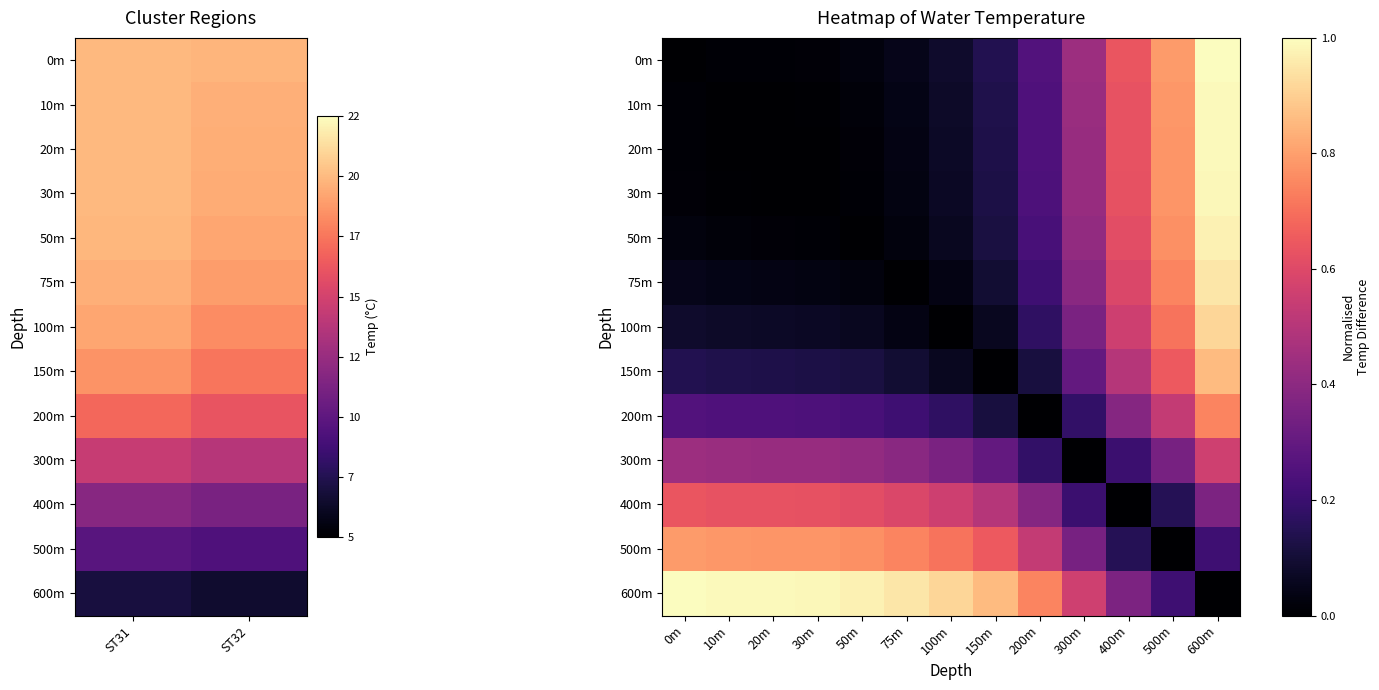

True or false: 500m has a value of 0.3 at 100m.

False